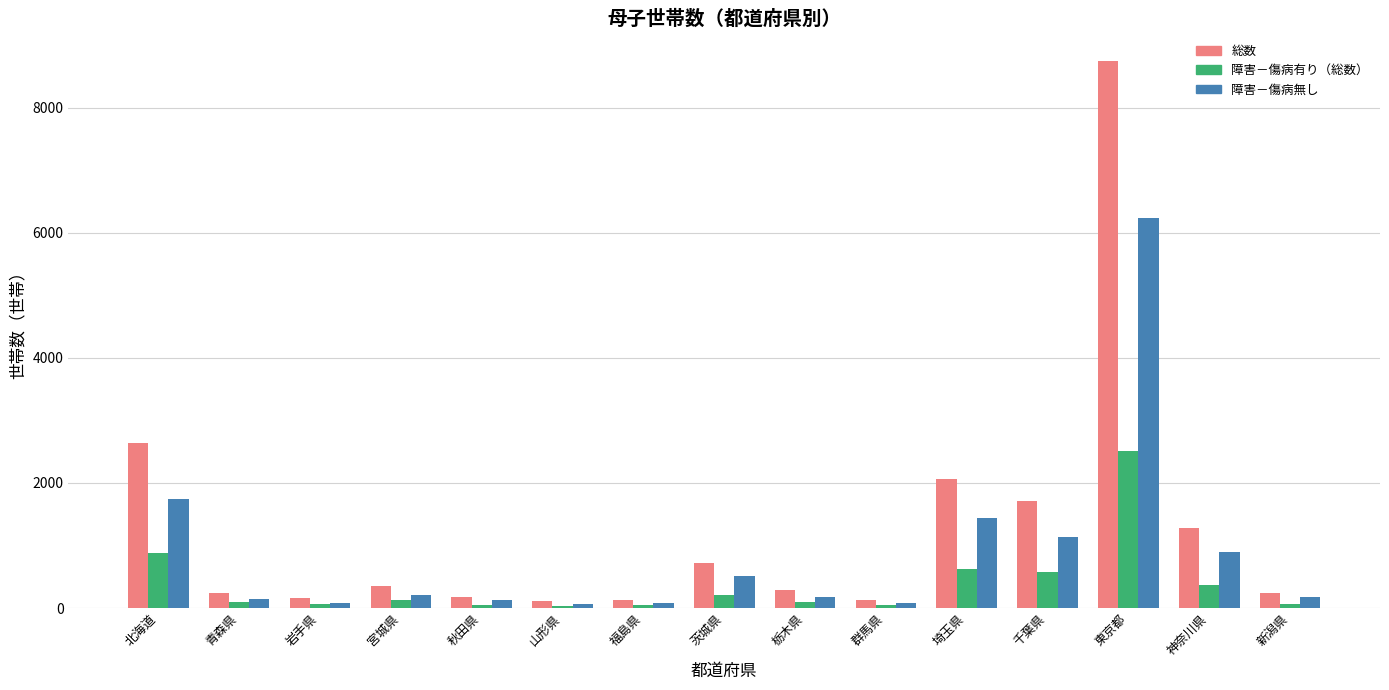

What position from the right is 千葉県?

4